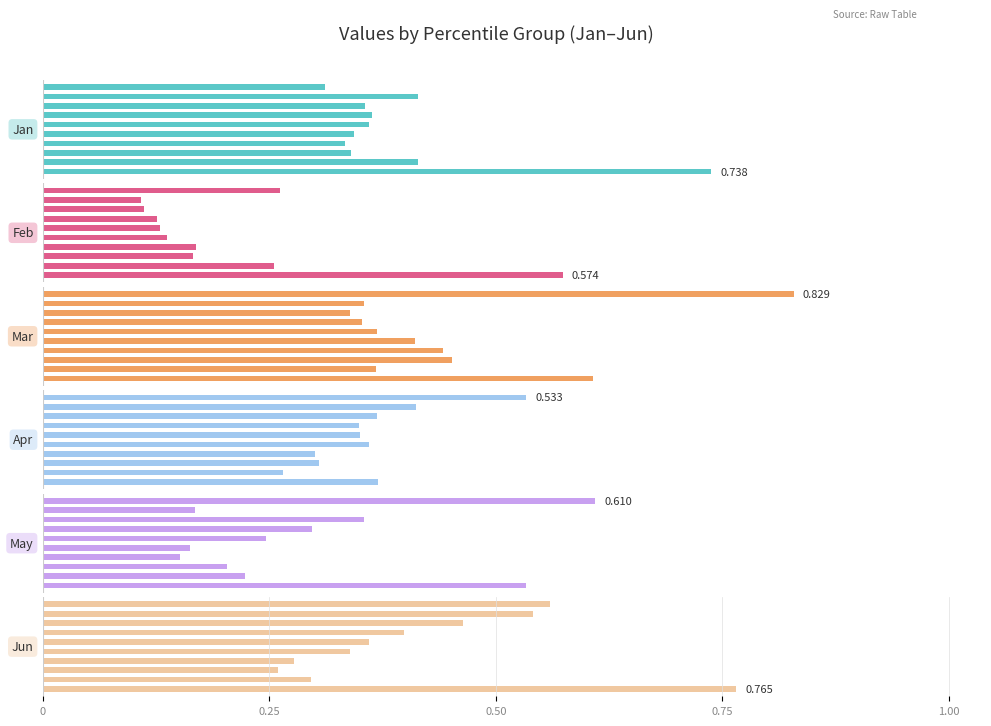

Which series has the largest total across all categories?

Mar